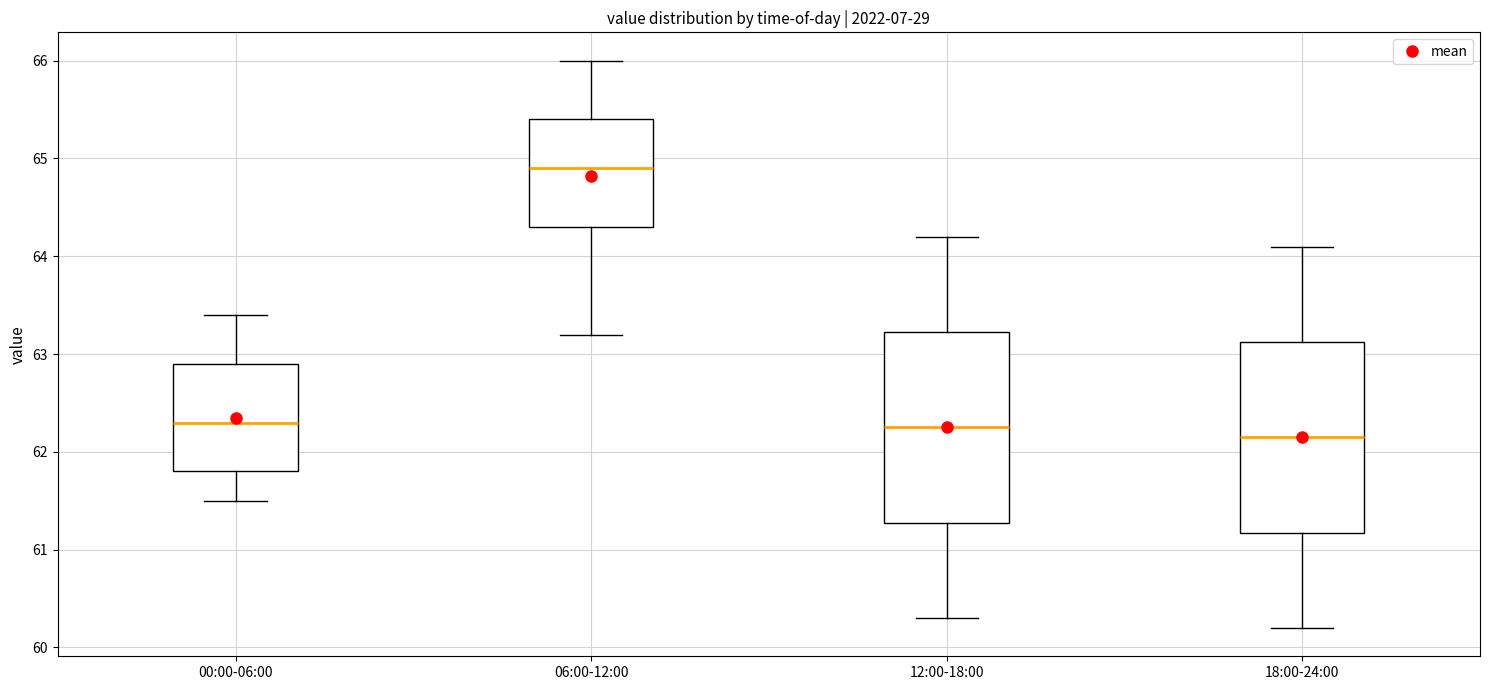

Which box's median line is the highest?

06:00-12:00